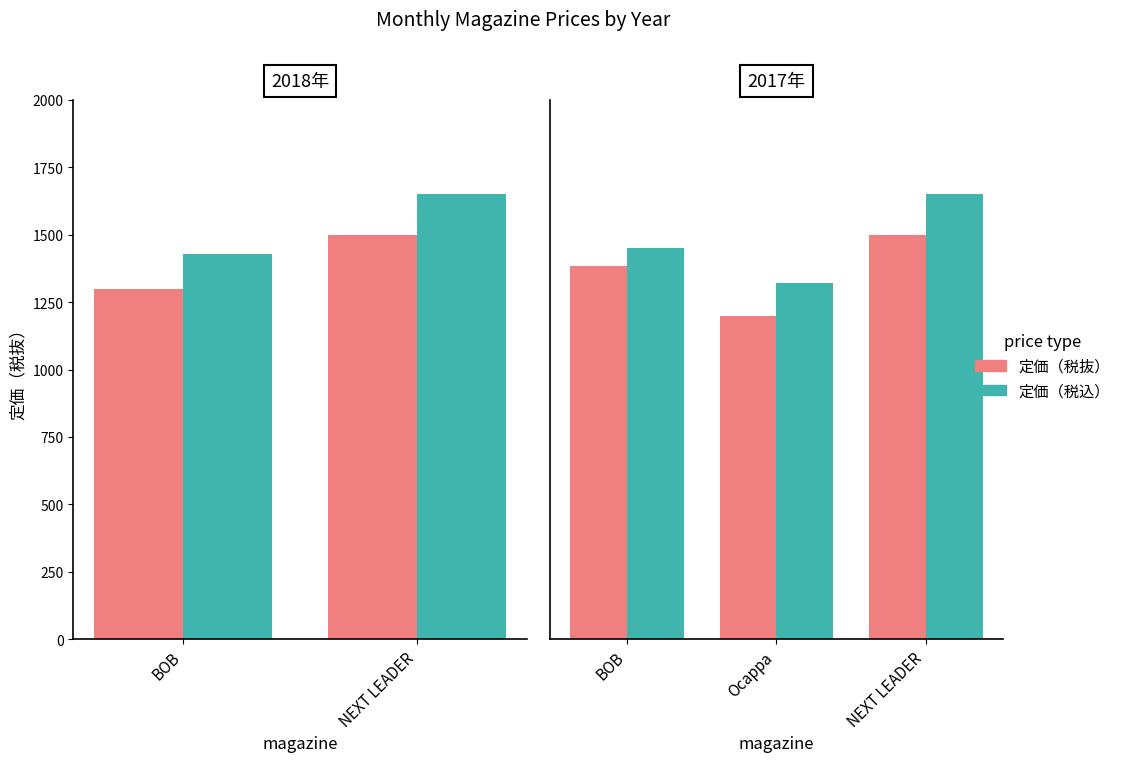

Count the 定価（税抜） values in the range 1200 to 1500.

3